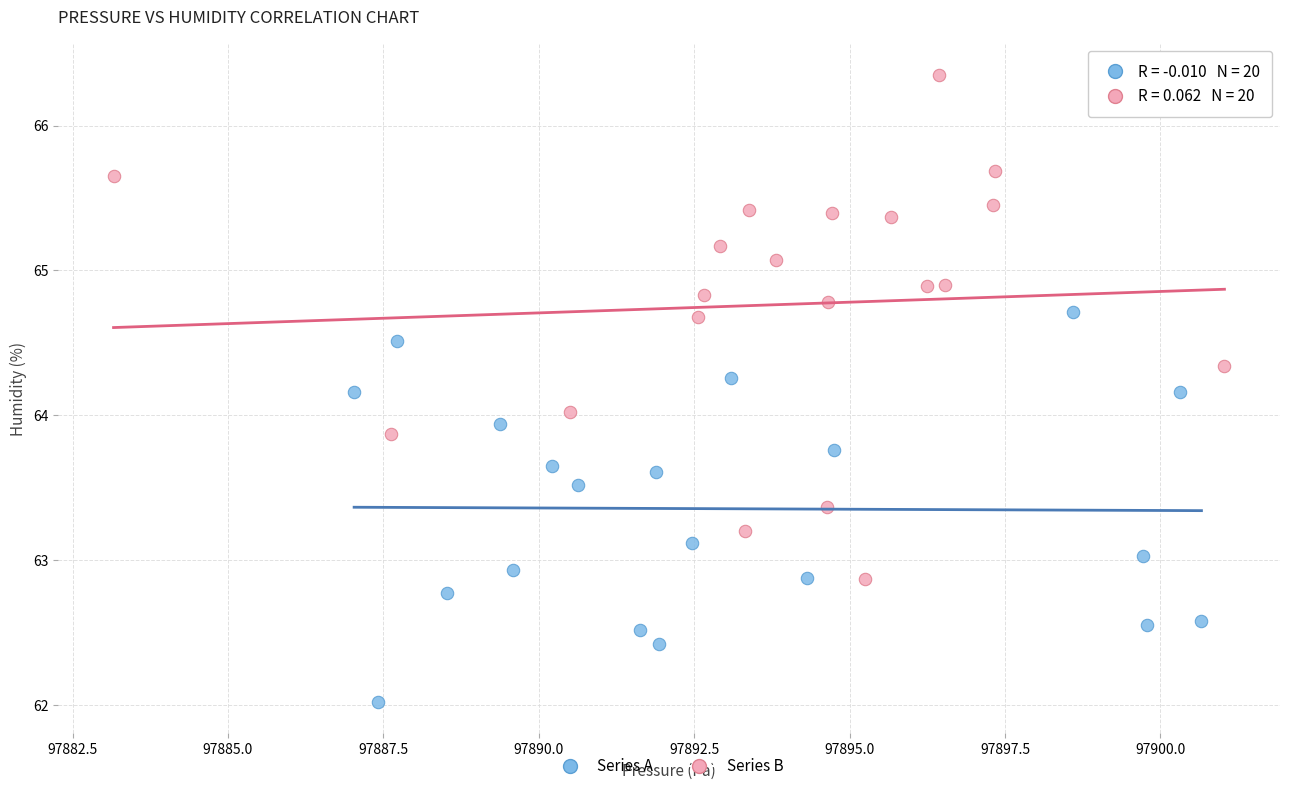

Which series contains the lowest Y value?

Series A